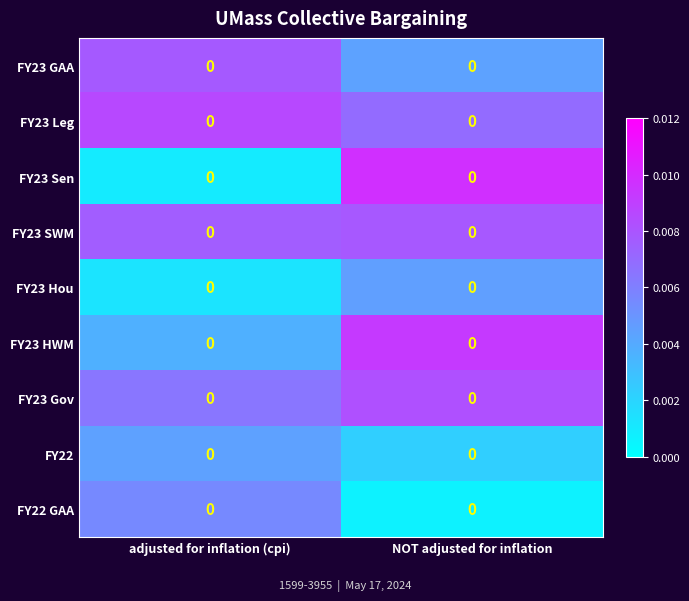

Reading left to right, extract all data points from this chart.

FY23 GAA: adjusted for inflation (cpi)=0.0	NOT adjusted for inflation=0.0
FY23 Leg: adjusted for inflation (cpi)=0.0	NOT adjusted for inflation=0.0
FY23 Sen: adjusted for inflation (cpi)=0.0	NOT adjusted for inflation=0.0
FY23 SWM: adjusted for inflation (cpi)=0.0	NOT adjusted for inflation=0.0
FY23 Hou: adjusted for inflation (cpi)=0.0	NOT adjusted for inflation=0.0
FY23 HWM: adjusted for inflation (cpi)=0.0	NOT adjusted for inflation=0.0
FY23 Gov: adjusted for inflation (cpi)=0.0	NOT adjusted for inflation=0.0
FY22: adjusted for inflation (cpi)=0.0	NOT adjusted for inflation=0.0
FY22 GAA: adjusted for inflation (cpi)=0.0	NOT adjusted for inflation=0.0